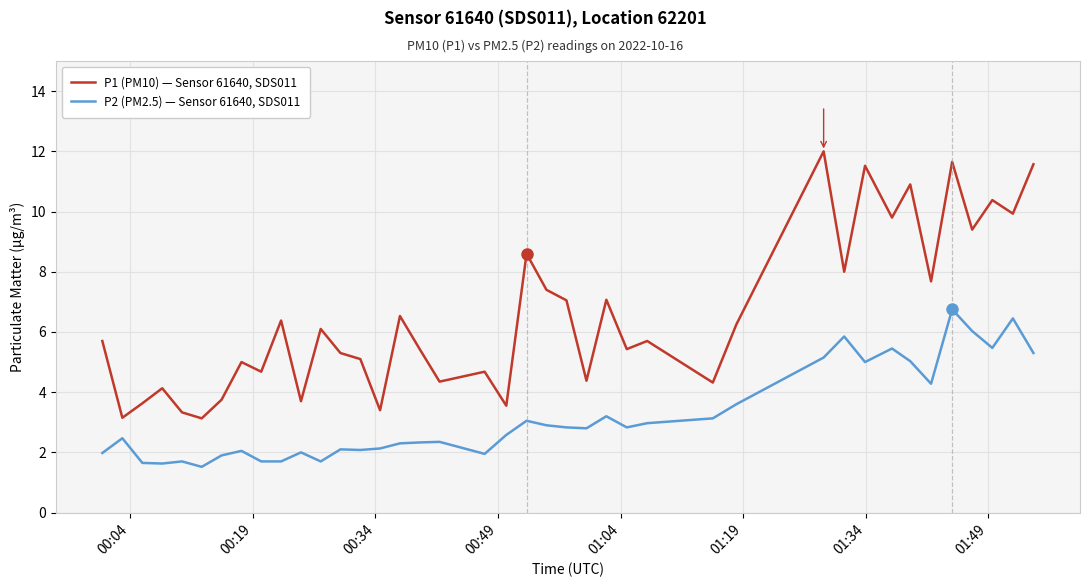

List the series in order of their peak value, lowest first.

P2 (PM2.5) — Sensor 61640, SDS011, P1 (PM10) — Sensor 61640, SDS011